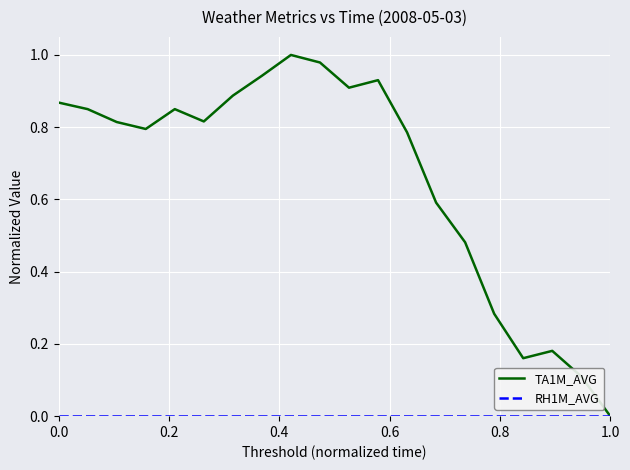

How many values in TA1M_AVG are above zero?

19